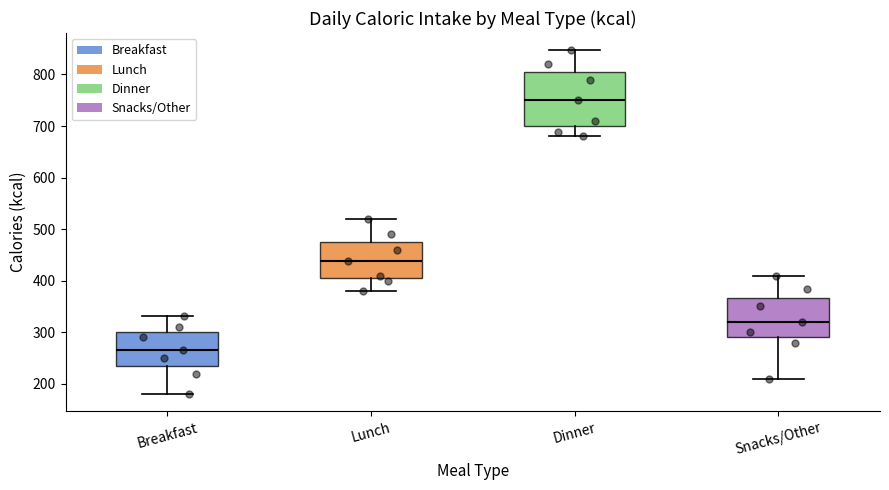

Reading left to right, read every box against the y-axis: the position of its median line, the range the box covers, and the ends of its whiskers. The values are not printed on the chart, so give them approximately, as read against the axis.

Breakfast: median 270, box 240 to 300, whiskers 180 to 330
Lunch: median 440, box 410 to 480, whiskers 380 to 520
Dinner: median 750, box 700 to 810, whiskers 680 to 850
Snacks/Other: median 320, box 290 to 370, whiskers 210 to 410